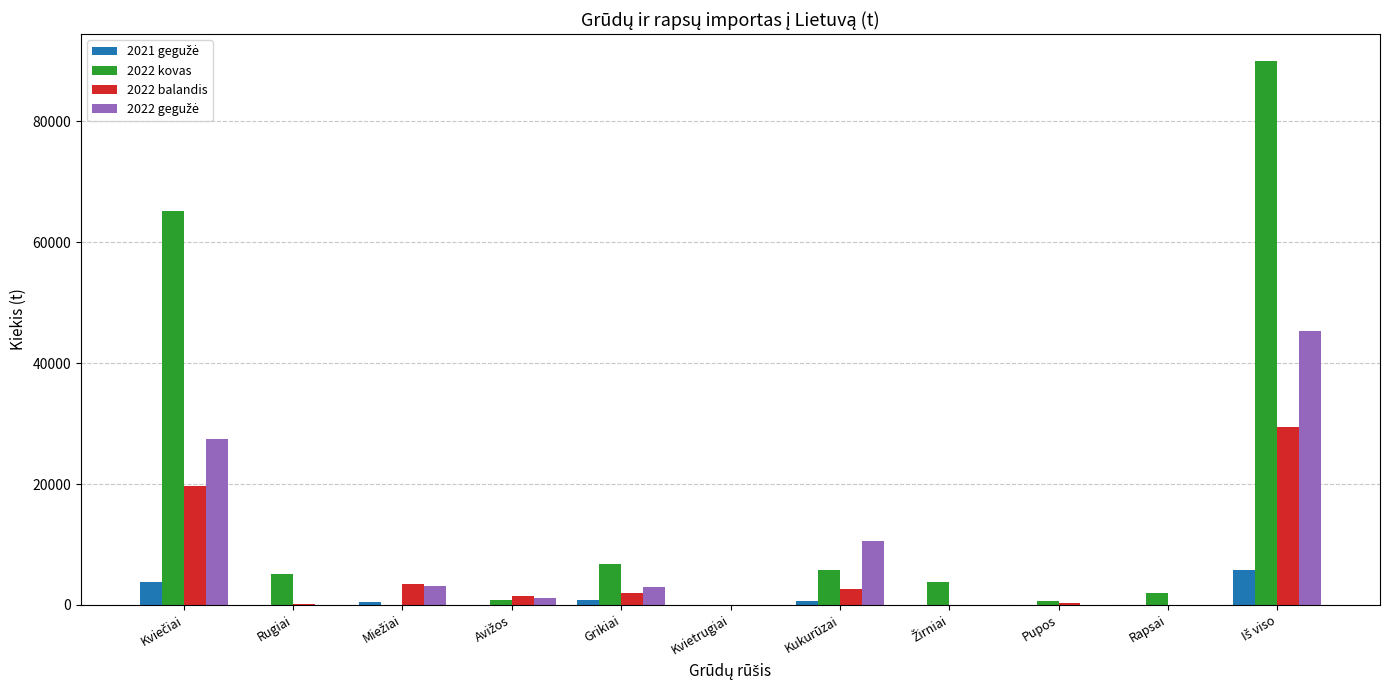

Which series has the largest total across all categories?

2022 kovas